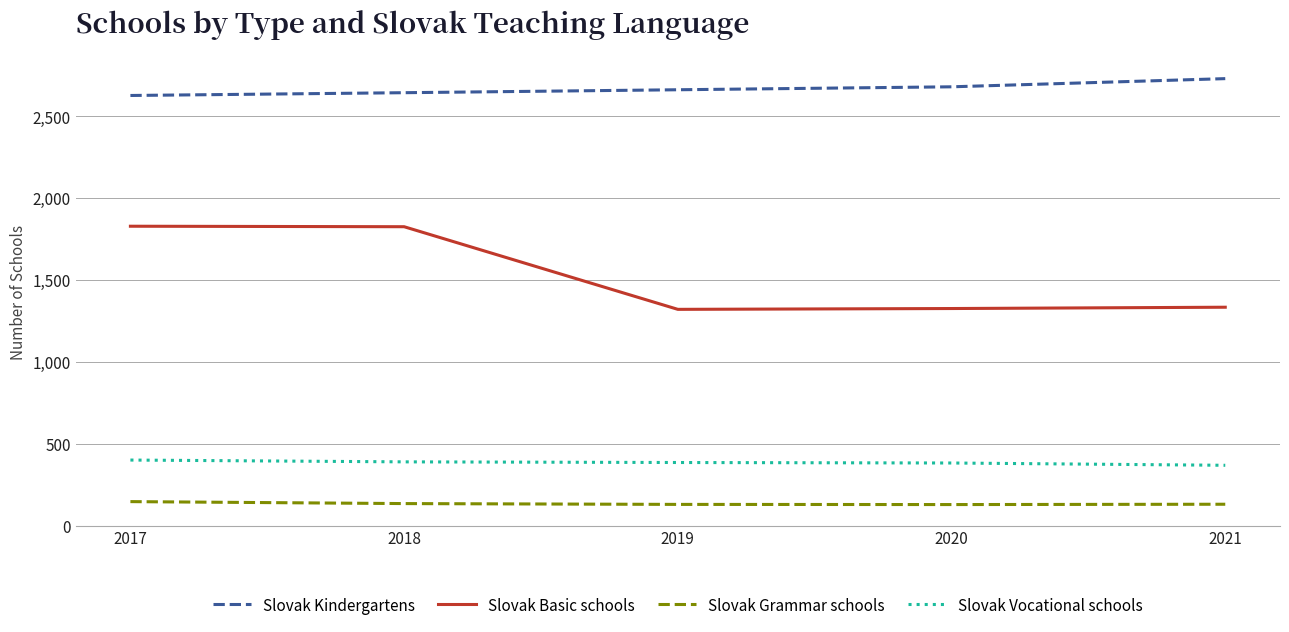

Which series has the widest spread of values?

Slovak Basic schools